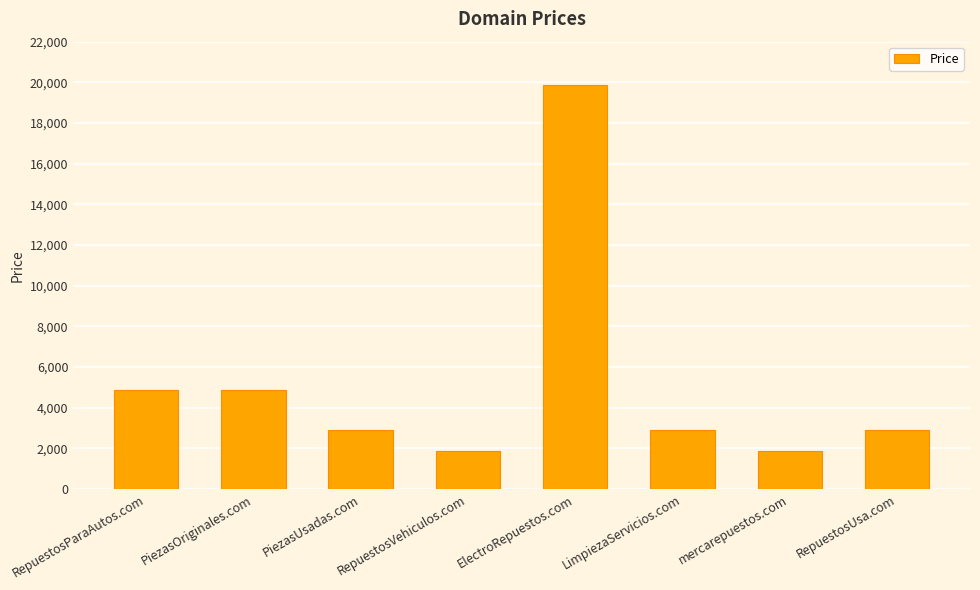

What is the maximum value shown in the chart?

19888